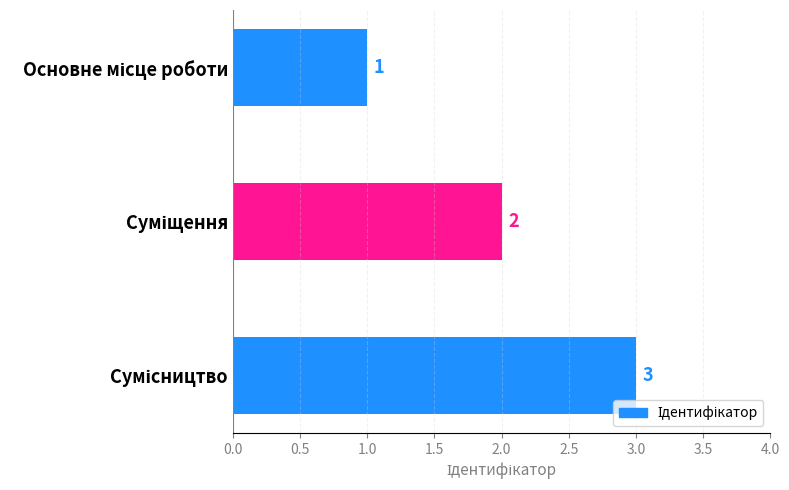

What is the greatest value displayed?

3